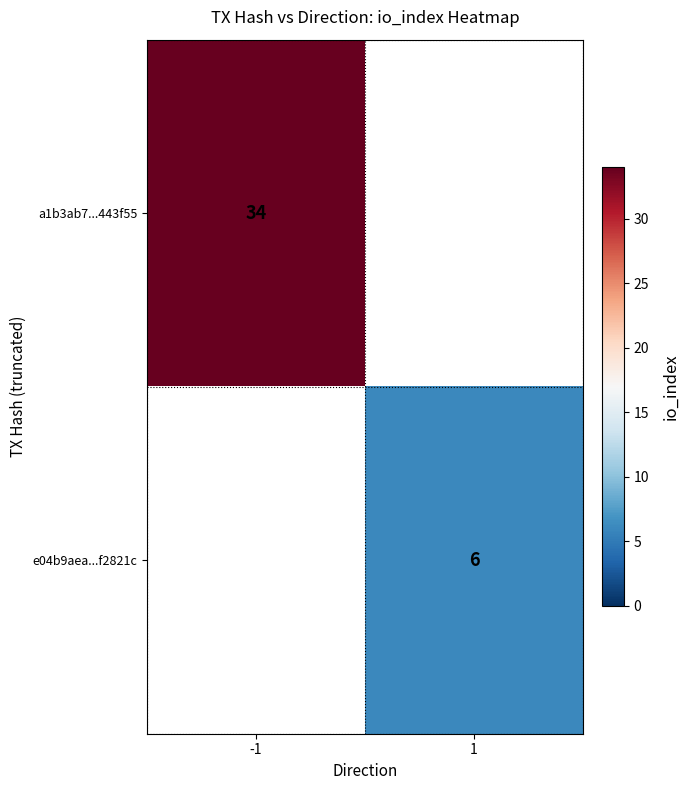

True or false: e04b9aea...f2821c has a value of 9 at 1.

False